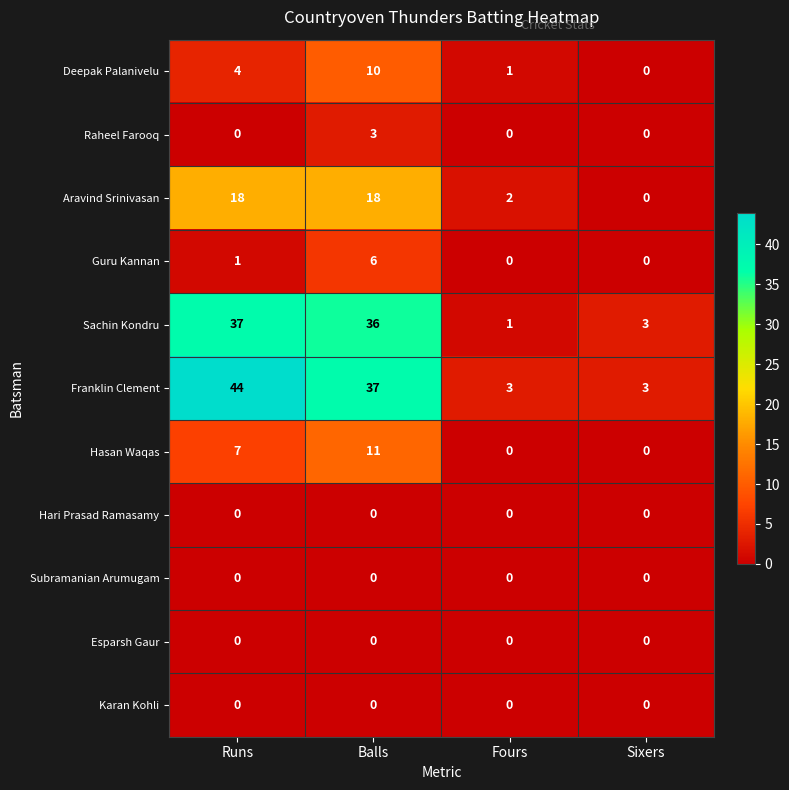

How many distinct data groups are displayed?

11